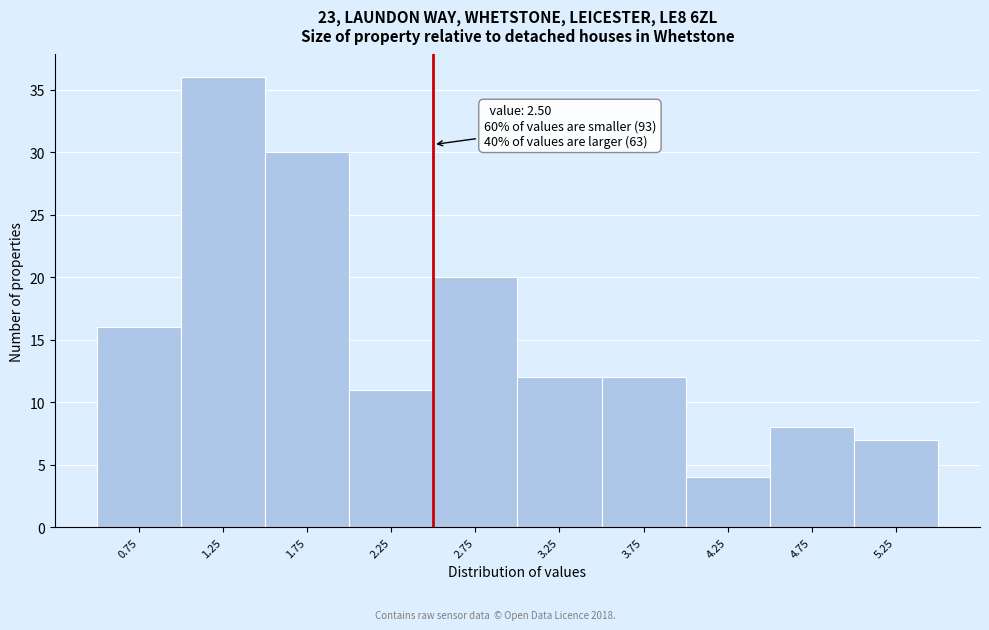

Over which range of the x-axis is the bar tallest?

1.0 to 1.5